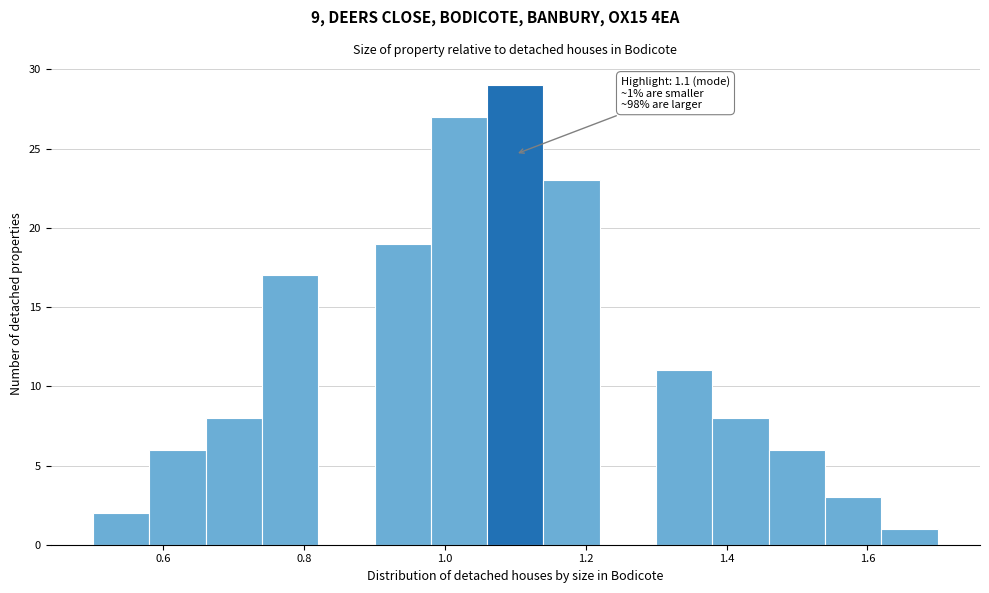

Over which range of the x-axis is the bar tallest?

1.06 to 1.14